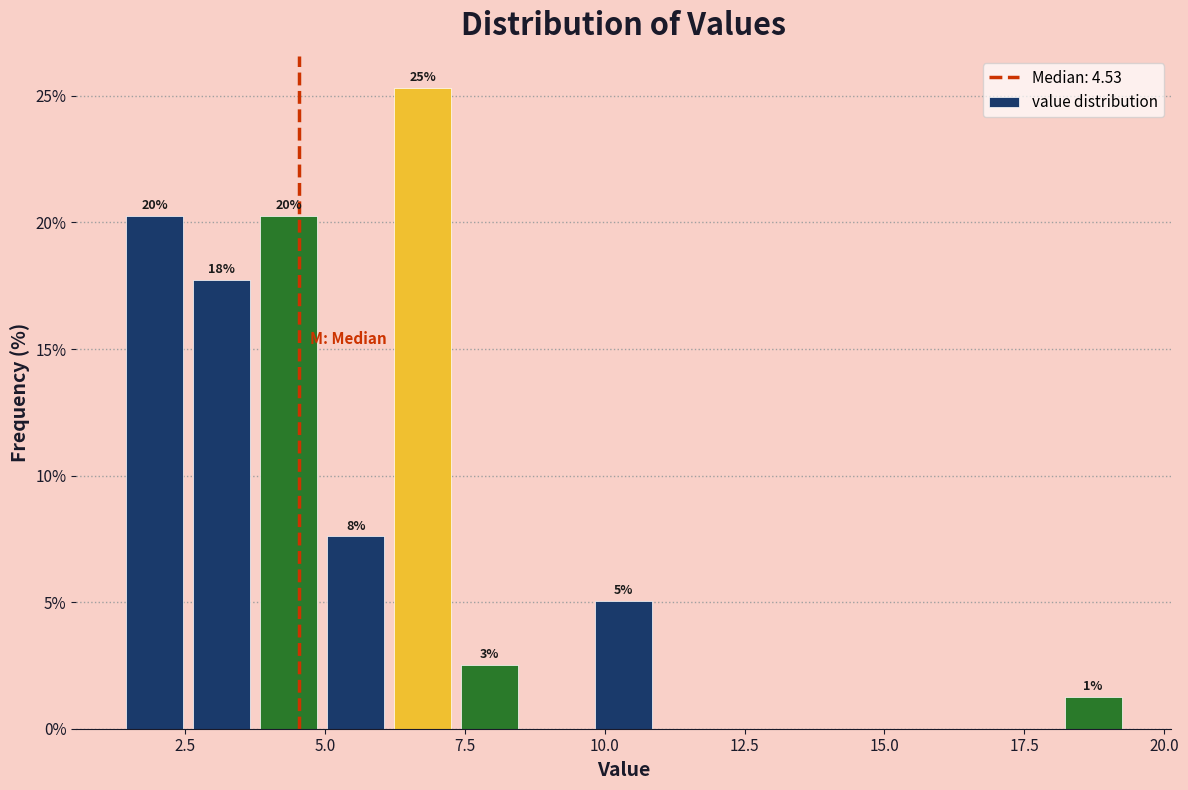

Read against the x-axis, roughly where is the centre of the tallest bar?

6.5